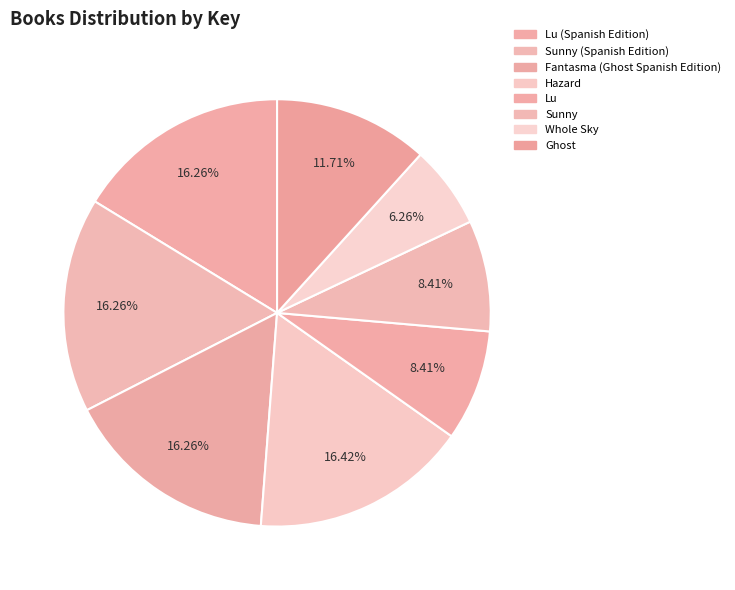

Is it true that Lu (Spanish Edition) is 1% of the pie?

False